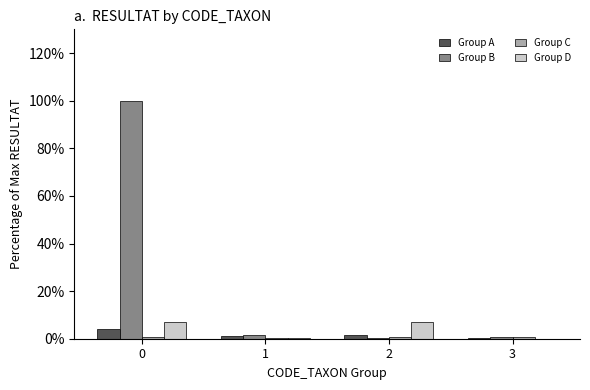

Which series has the largest total across all categories?

Group B